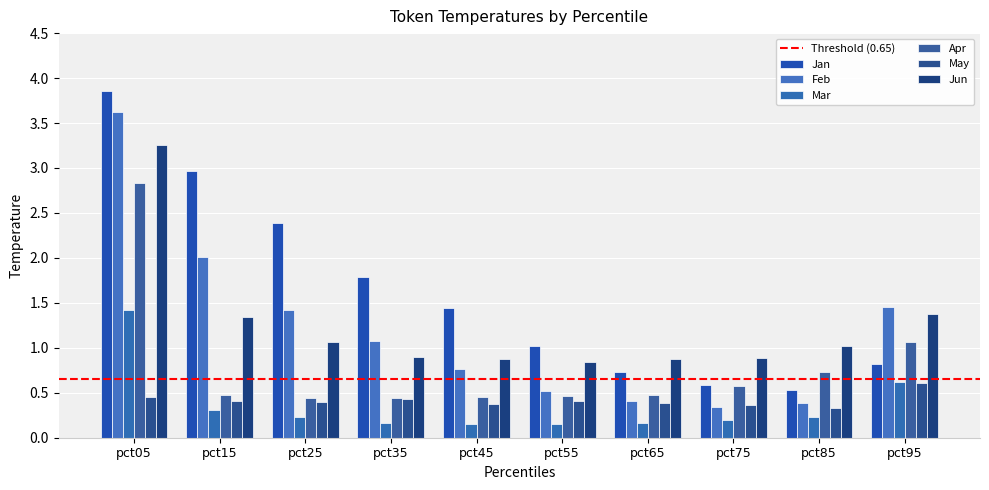

True or false: May has a value of 0.4 at pct45.

True